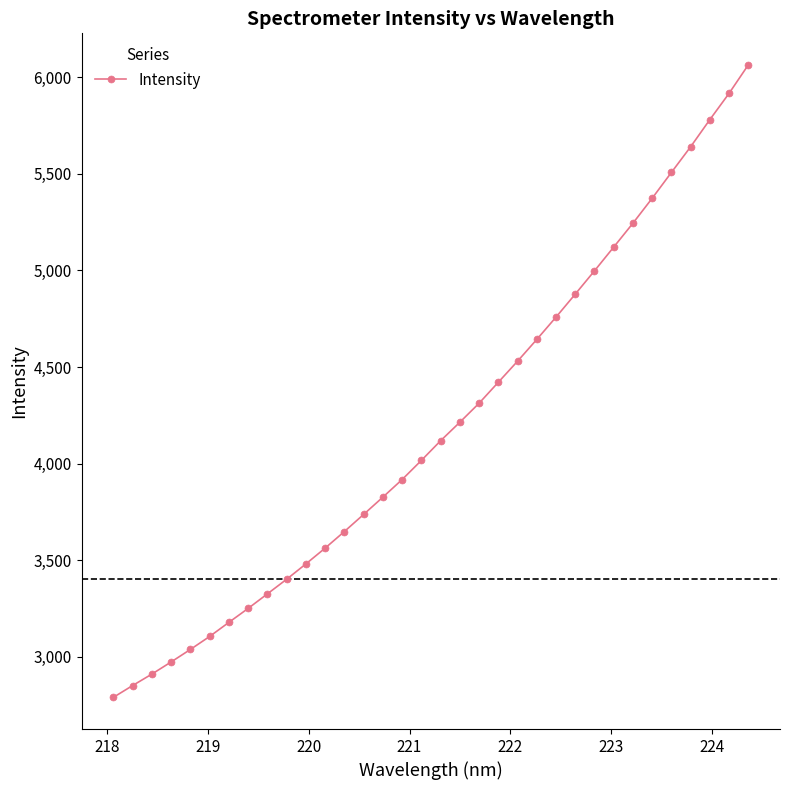

Reading left to right, extract all data points from this chart.

2789.0	2850.2	2909.5	2972.4	3037.2	3104.5	3177.4	3249.8	3325.1	3400.8	3480.2	3562.1	3648.0	3736.6	3826.0	3917.1	4016.2	4118.1	4213.9	4312.3	4421.1	4530.1	4642.7	4758.3	4877.4	4997.9	5121.0	5244.6	5373.7	5507.3	5640.2	5780.7	5916.7	6064.0